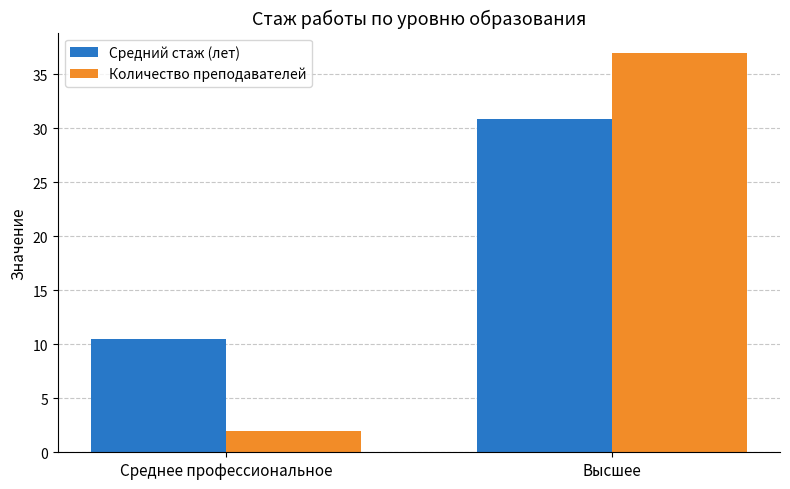

Which series has the widest spread of values?

Количество преподавателей